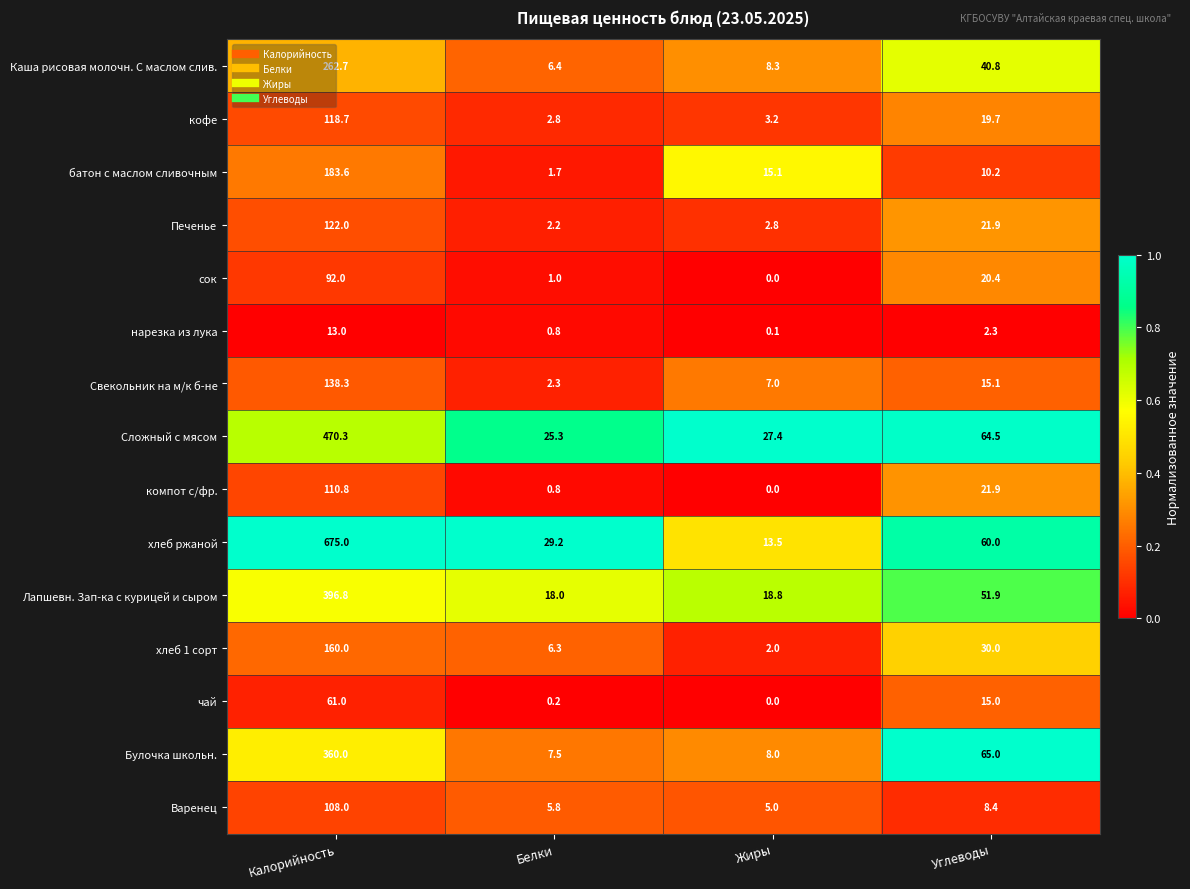

Rank the series at Калорийность from lowest to highest value.

нарезка из лука, чай, сок, Варенец, компот с/фр., кофе, Печенье, Свекольник на м/к б-не, хлеб 1 сорт, батон с маслом сливочным, Каша рисовая молочн. С маслом слив., Булочка школьн., Лапшевн. Зап-ка с курицей и сыром, Сложный с мясом, хлеб ржаной